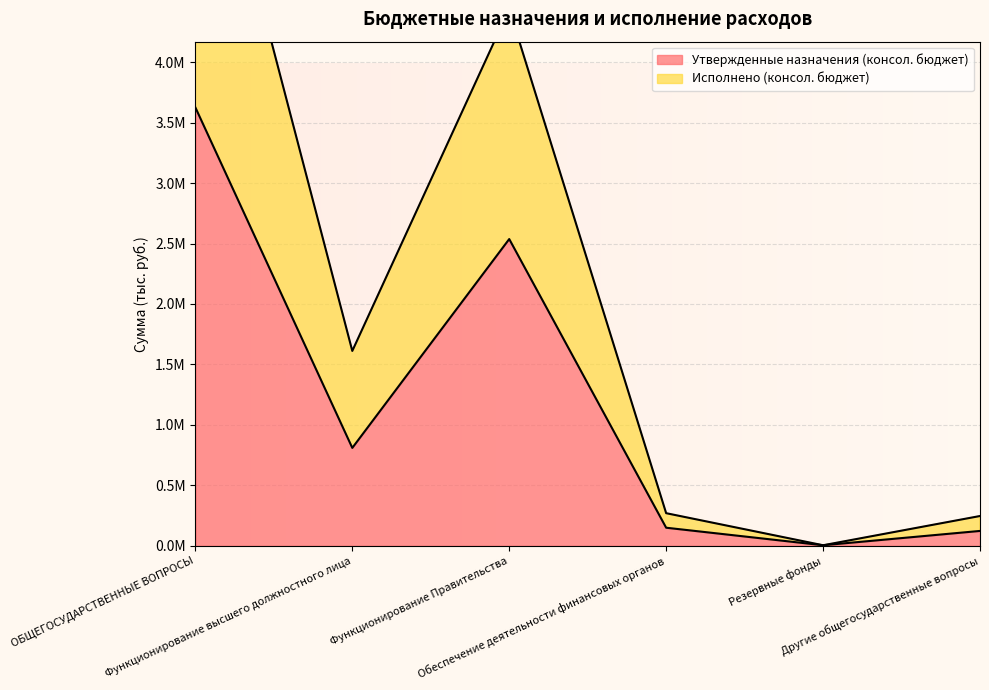

What position from the left is Функционирование высшего должностного лица?

2